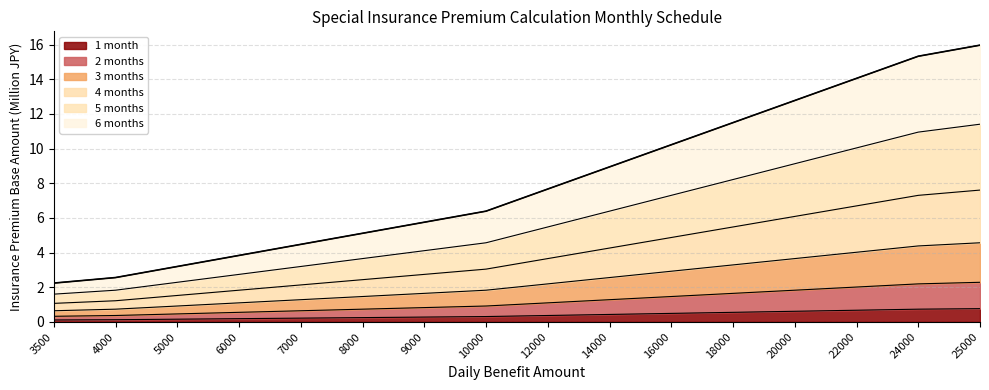

Which series changed the most between 5000 and 7000?

6 months